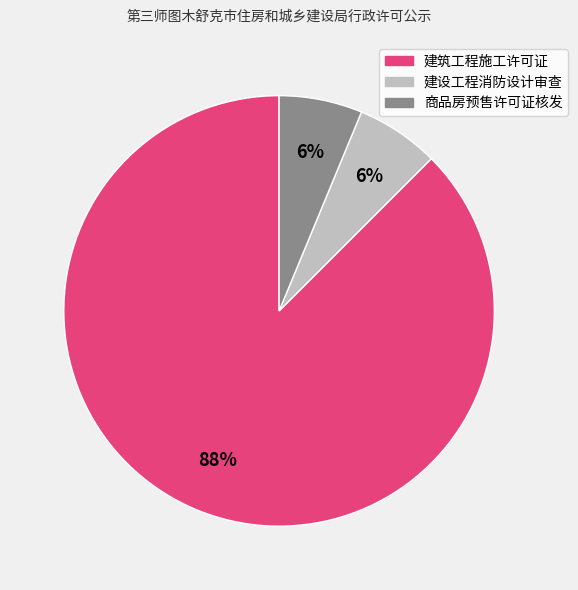

What percentage is the 建设工程消防设计审查 slice, to the nearest percent?

6%